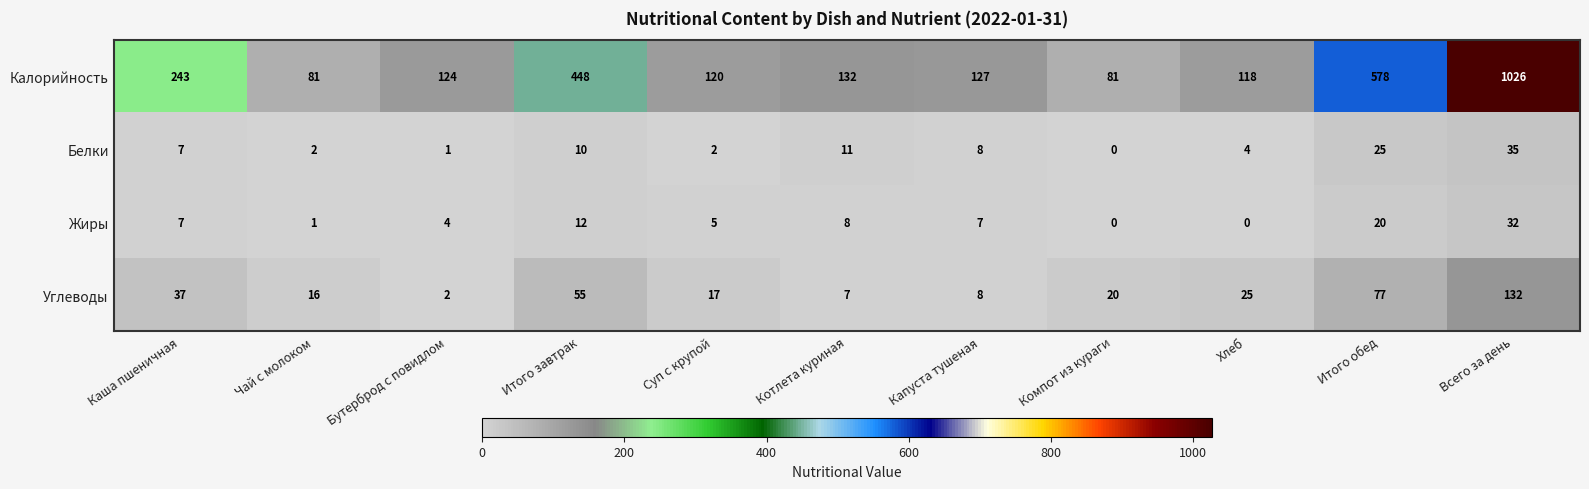

At how many categories does at least one series exceed 654?

1